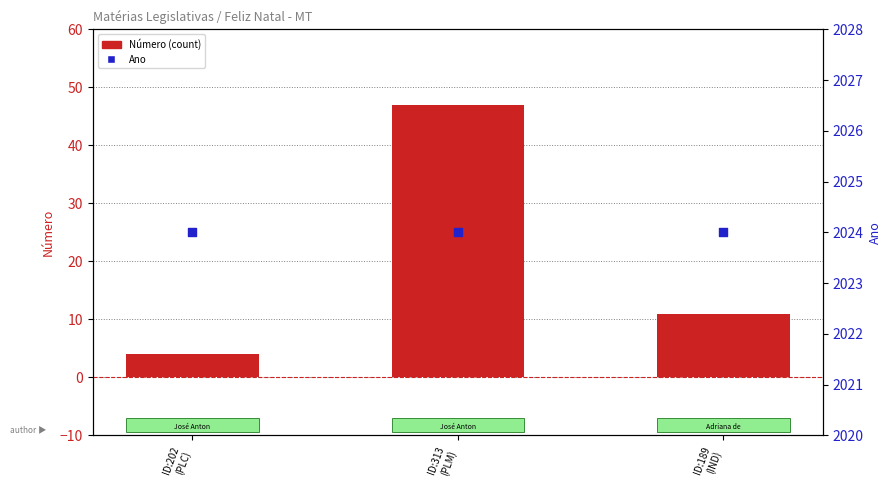

What is the total value across all series at ID:189
(IND)?

2035